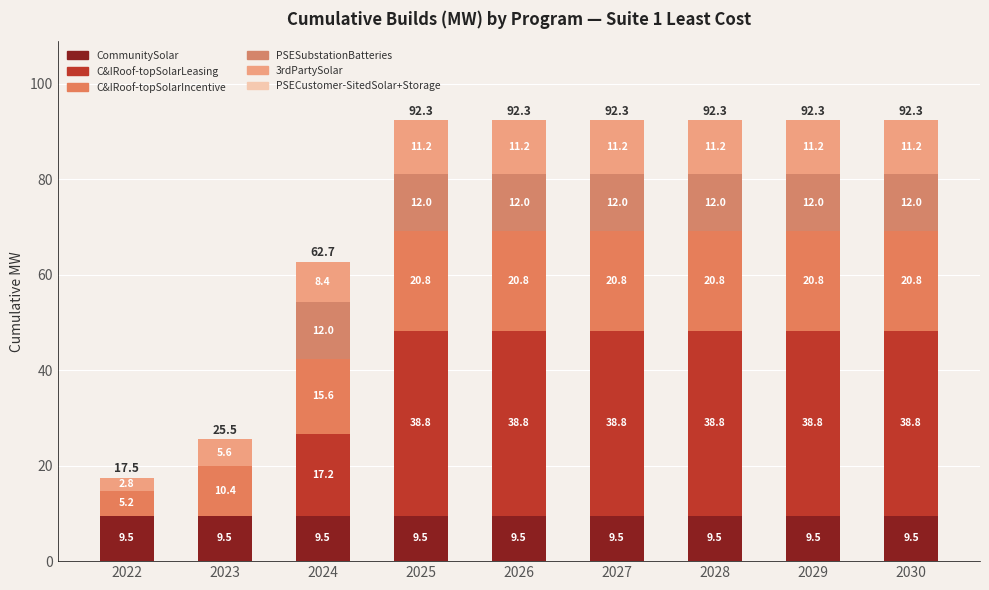

True or false: CommunitySolar has a value of 9.5 at 2029.

True